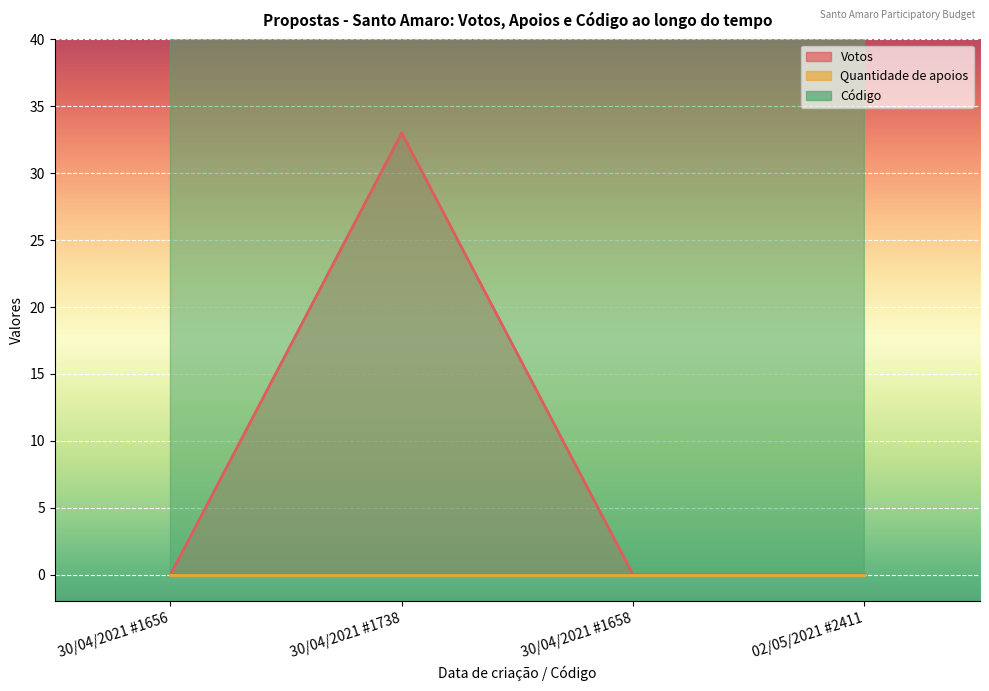

The value of Votos at 30/04/2021 #1656 is 0. True or false?

True